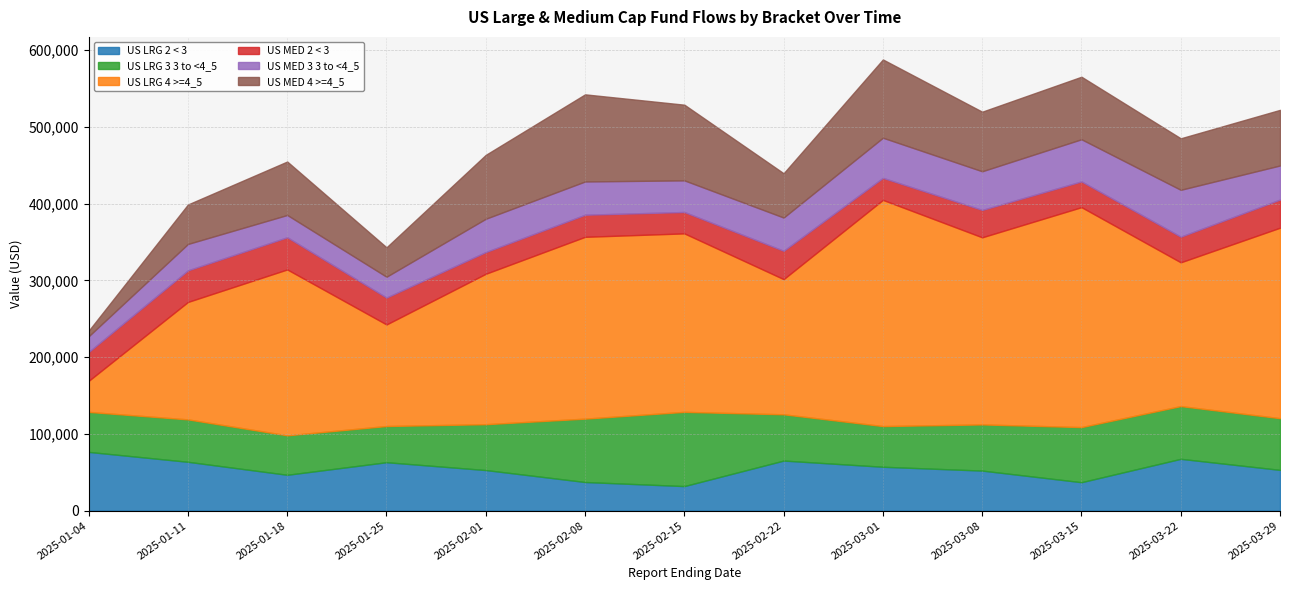

Read the US LRG 4 >=4_5 value at 2025-01-11, to the nearest 10.

153060